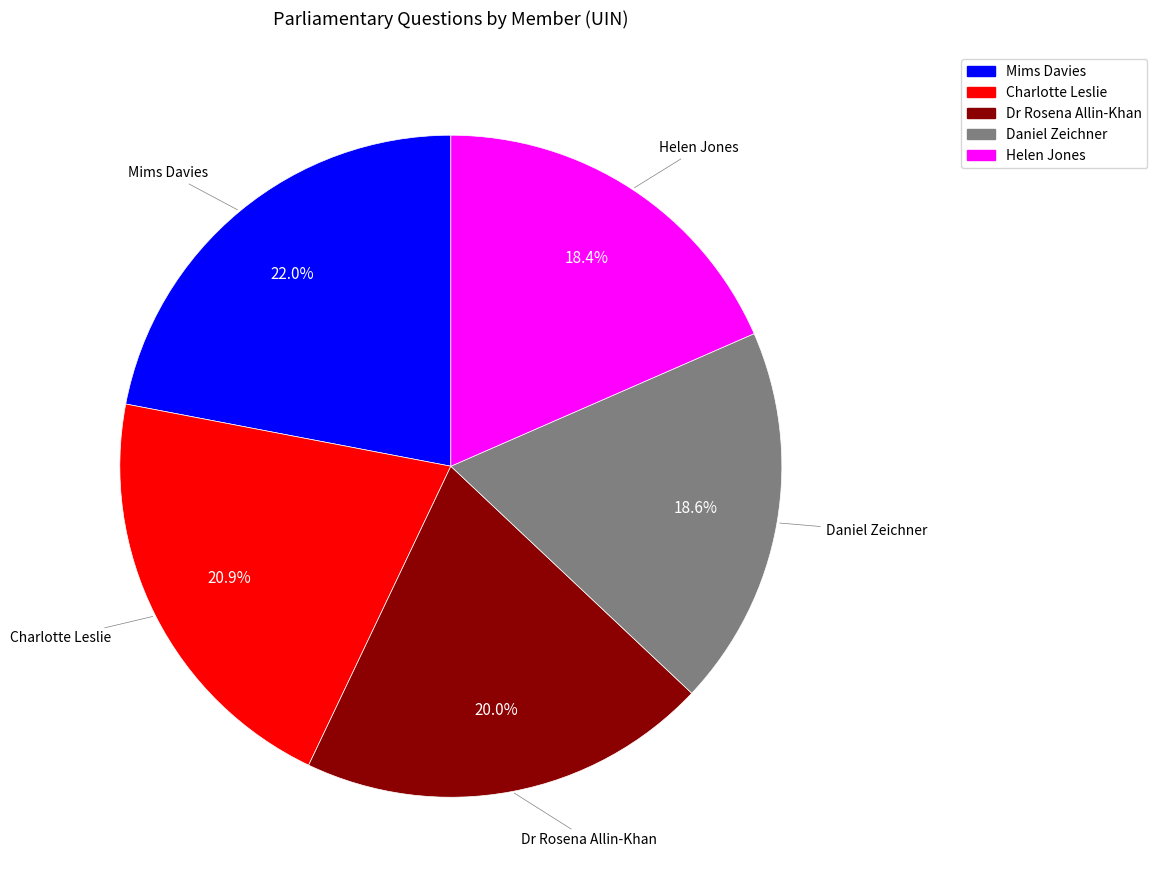

True or false: Daniel Zeichner accounts for 6% of the total.

False